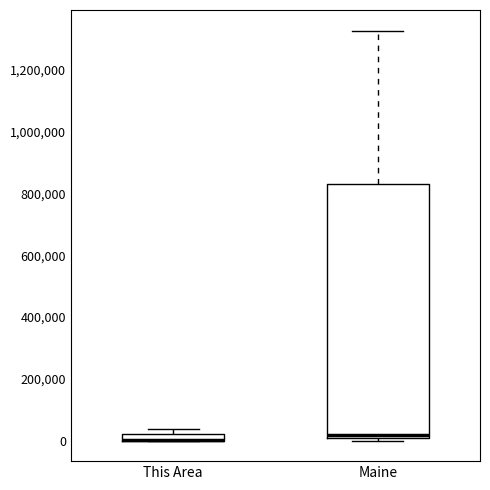

Which box is the tallest, from its lower edge to its upper edge?

Maine